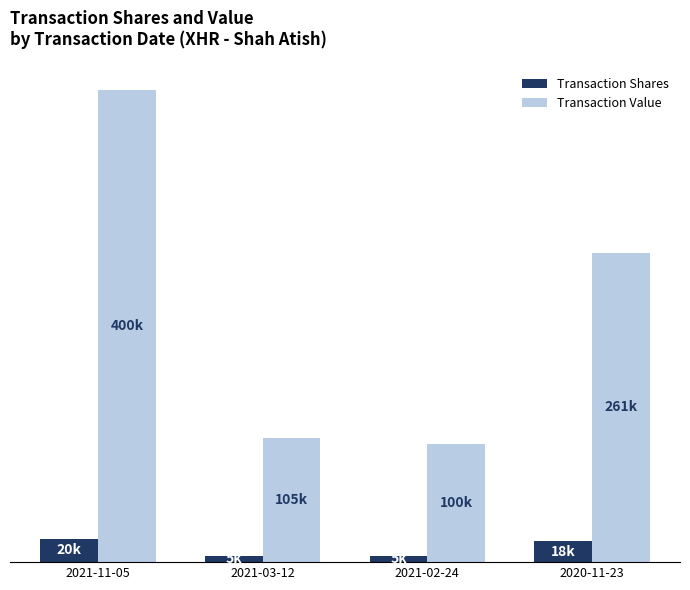

Reading right to left, extract all data points from this chart.

Transaction Shares: 2020-11-23=18000	2021-02-24=5000	2021-03-12=5000	2021-11-05=20000
Transaction Value: 2020-11-23=261970	2021-02-24=100000	2021-03-12=105000	2021-11-05=400000